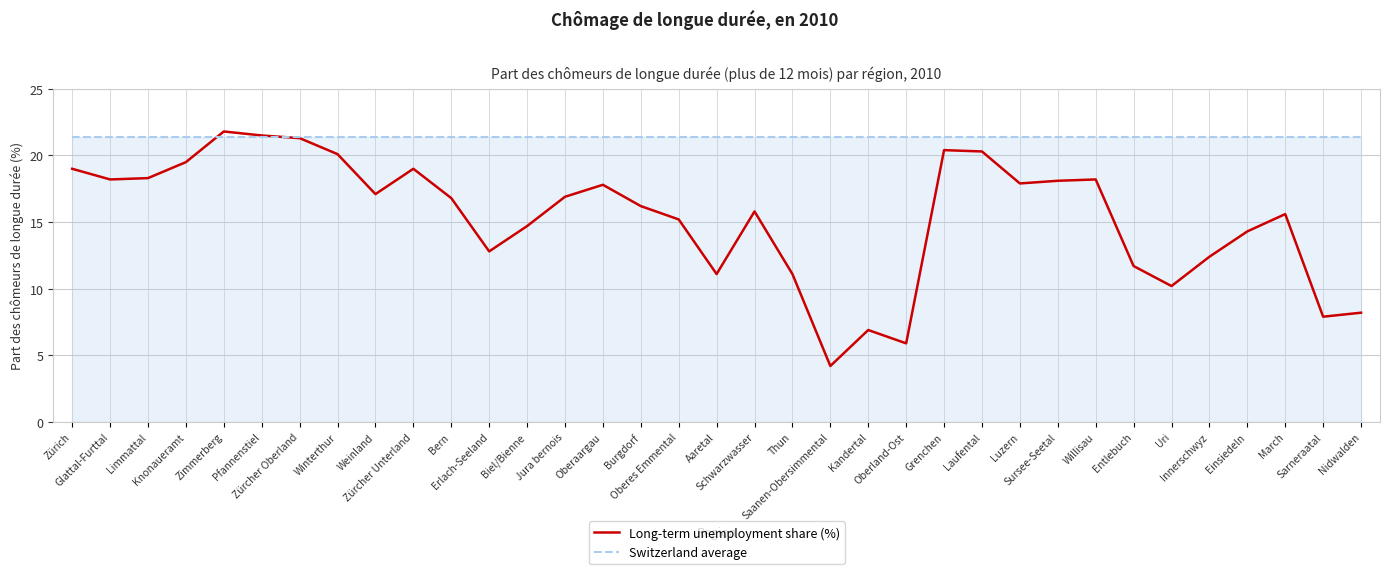

How many values in the Long-term unemployment share (%) series exceed 16?

19